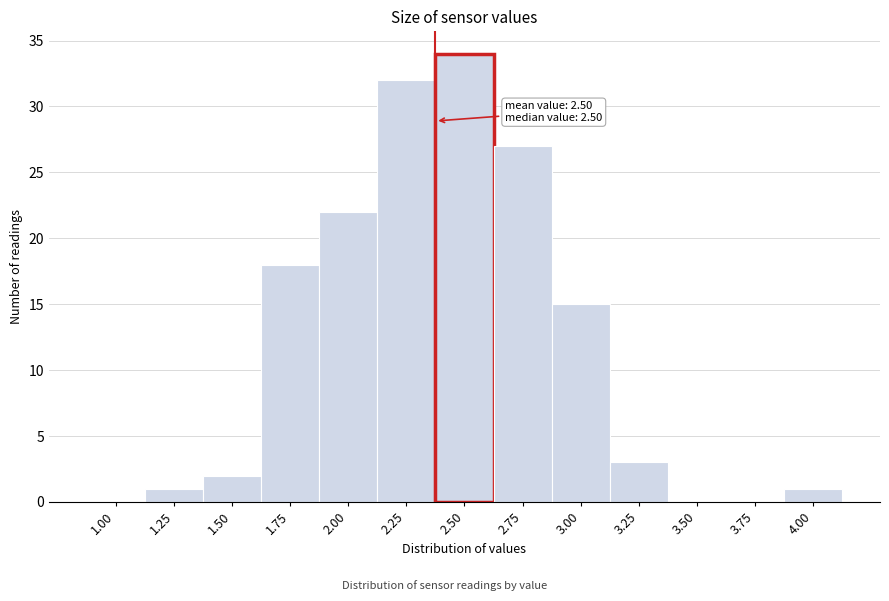

Reading left to right, what are all the values shown in this chart?

1.00=0	1.25=1	1.50=2	1.75=18	2.00=22	2.25=32	2.50=34	2.75=27	3.00=15	3.25=3	3.50=0	3.75=0	4.00=1